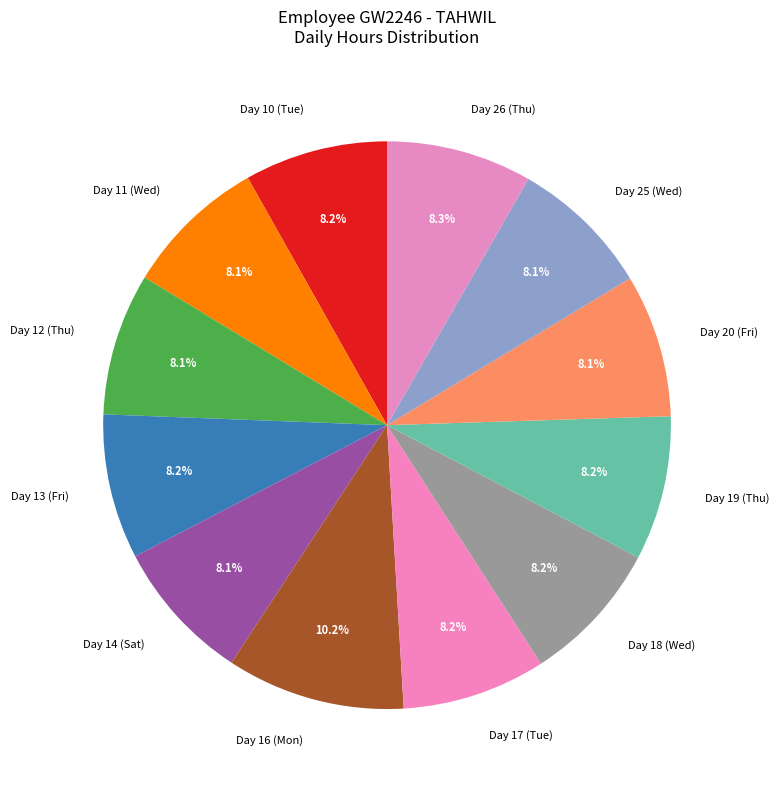

How many segments does this pie chart have?

12